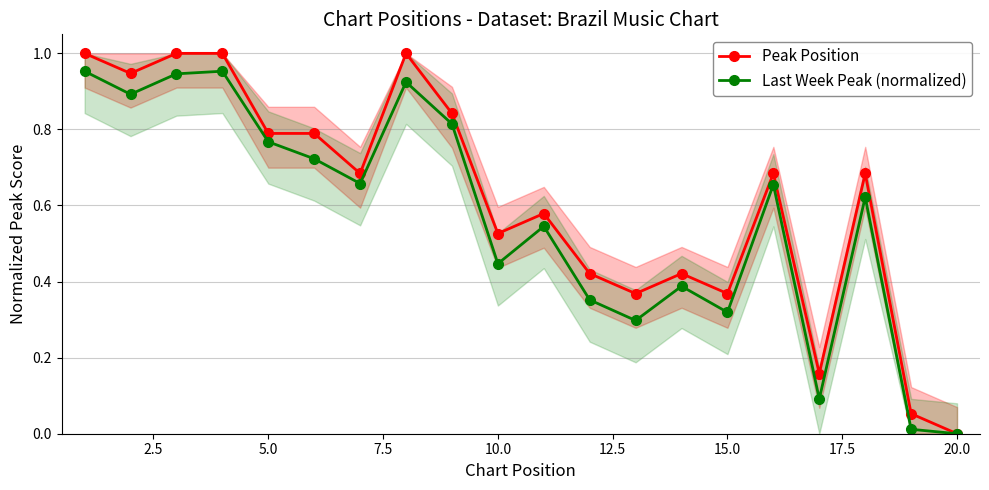

What are all the series names shown in the legend?

Peak Position, Last Week Peak (normalized)